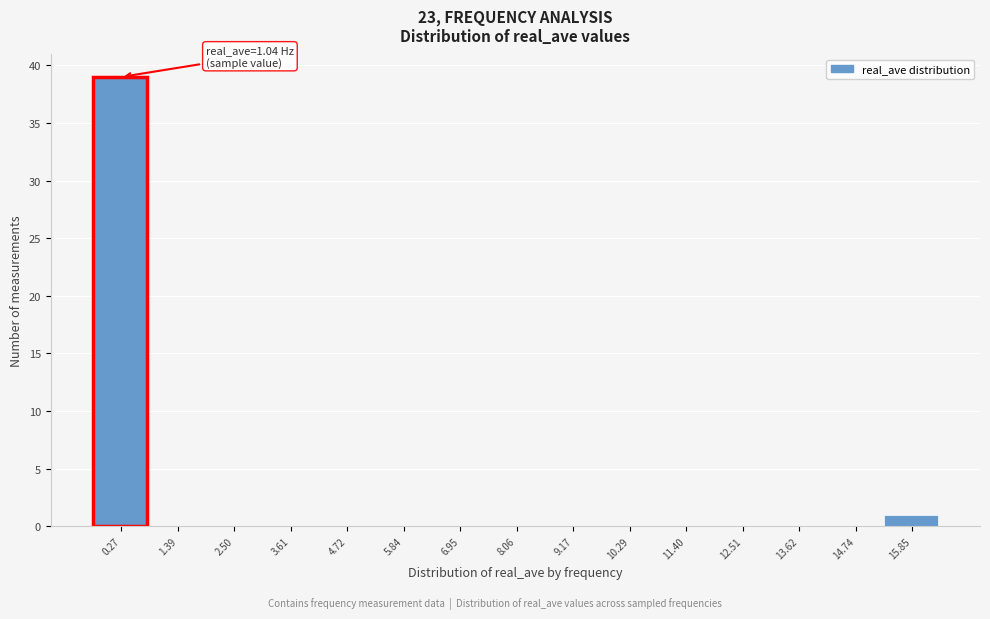

Reading left to right, transcribe all the data shown in this chart.

0.27=39	1.39=0	2.50=0	3.61=0	4.72=0	5.84=0	6.95=0	8.06=0	9.17=0	10.29=0	11.40=0	12.51=0	13.62=0	14.74=0	15.85=1